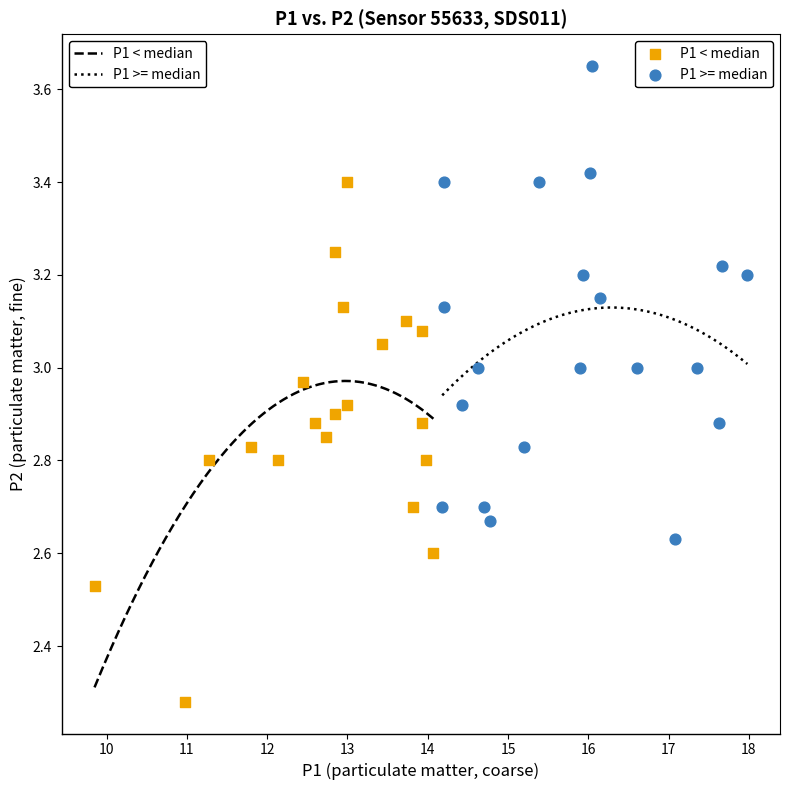

Which series contains the highest Y value?

P1 >= median